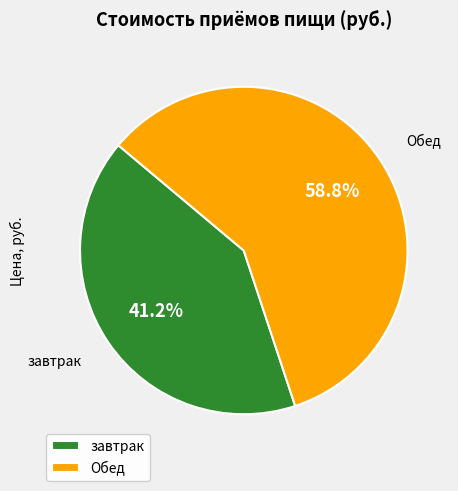

Approximately how many times larger is the value at Обед compared to завтрак?

1.4